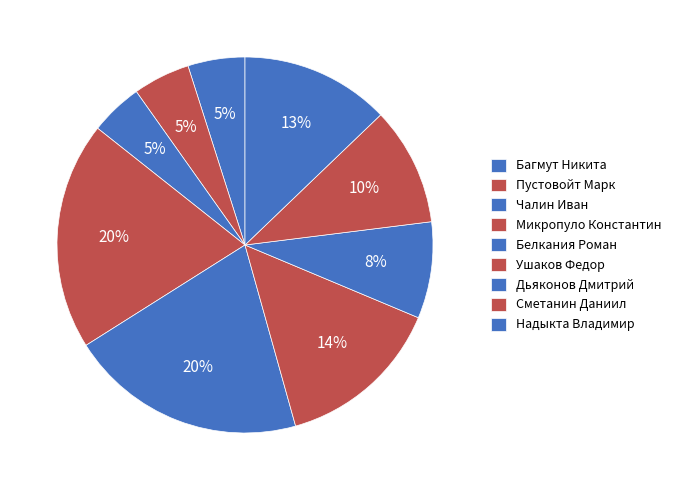

Which slice is the smallest?

Чалин Иван